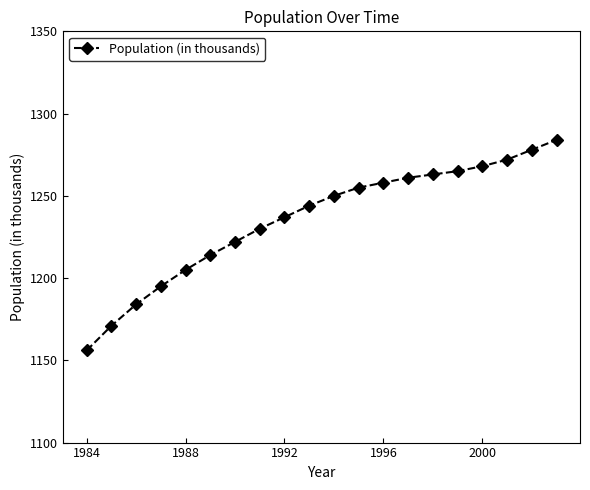

How many series are shown in this chart?

1